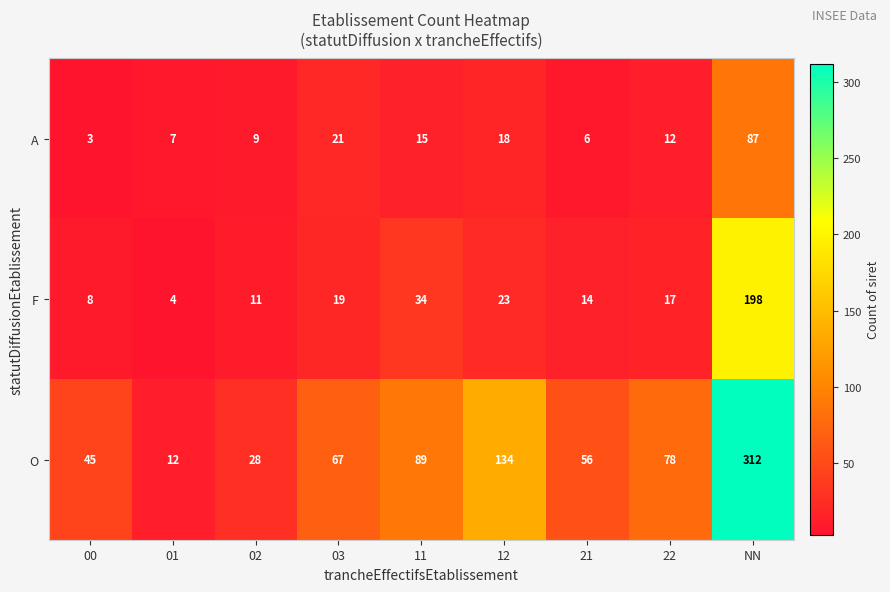

At which label does A first exceed 12?

03